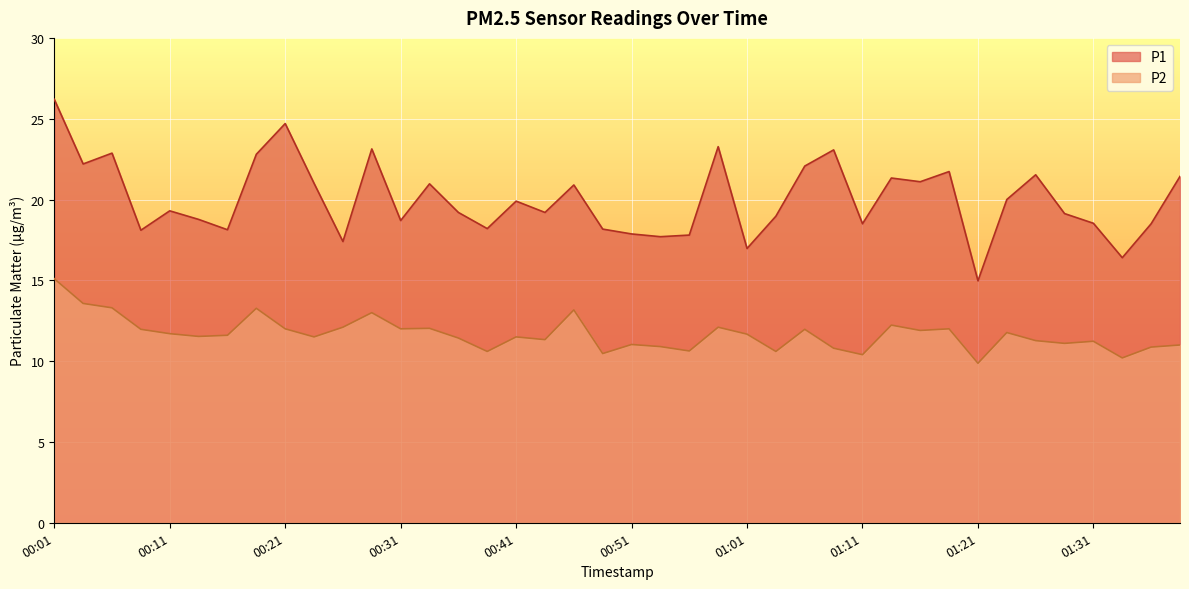

What is the value of the P2 point at the 23rd from the left?

10.6